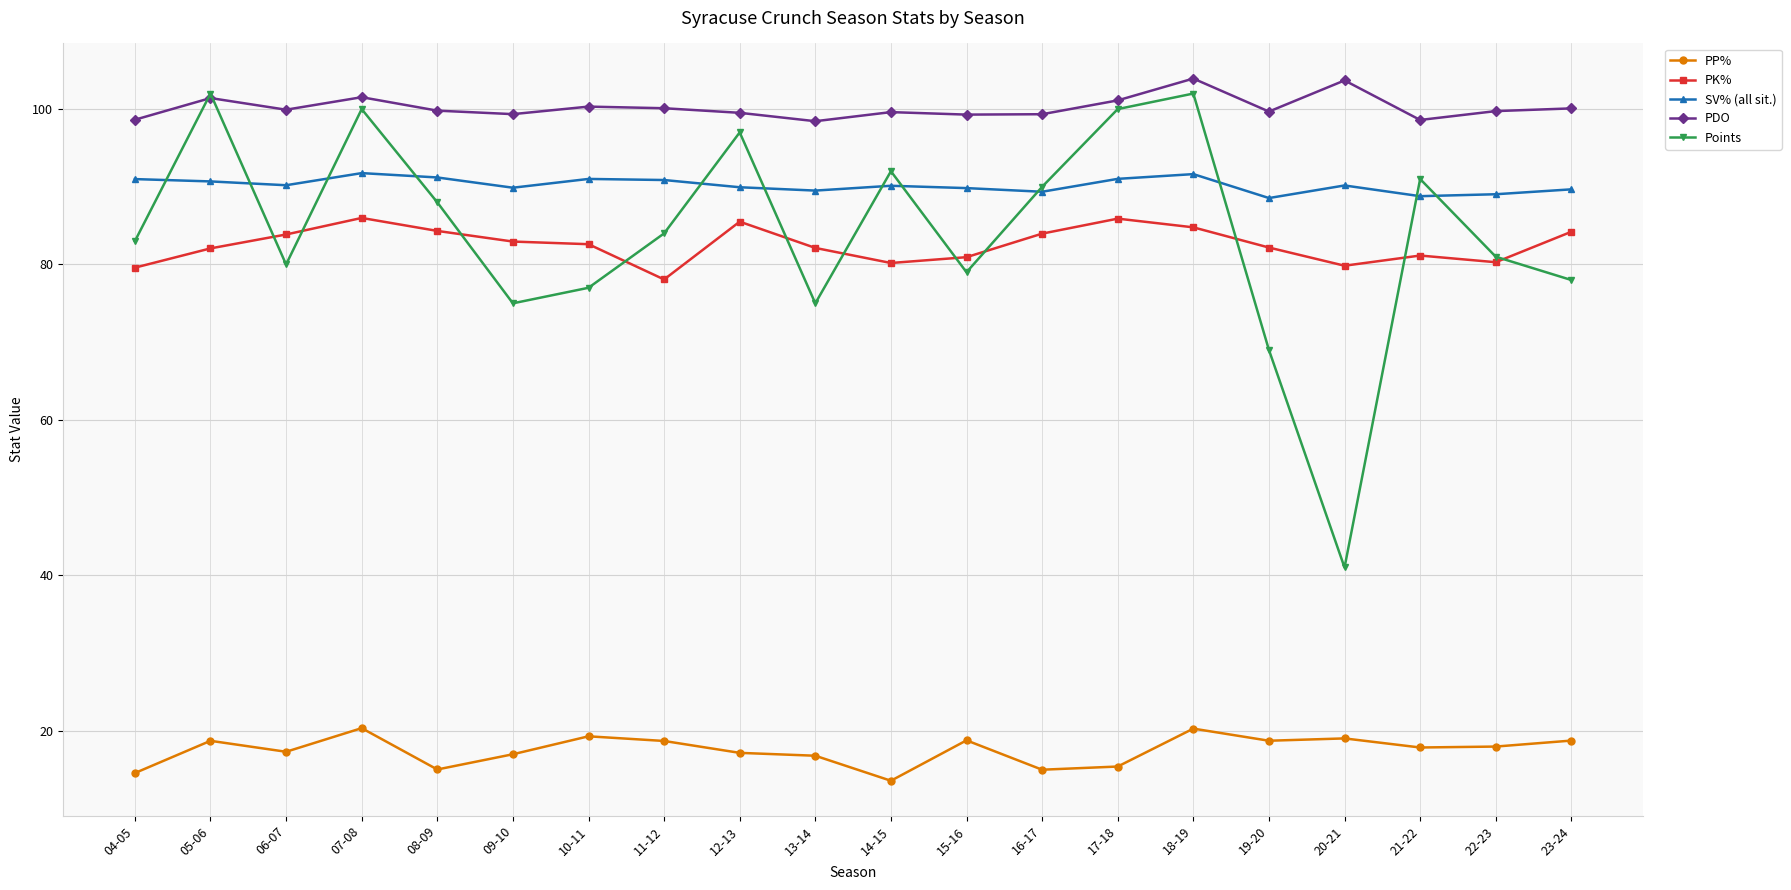

Count the number of data series in this chart.

5